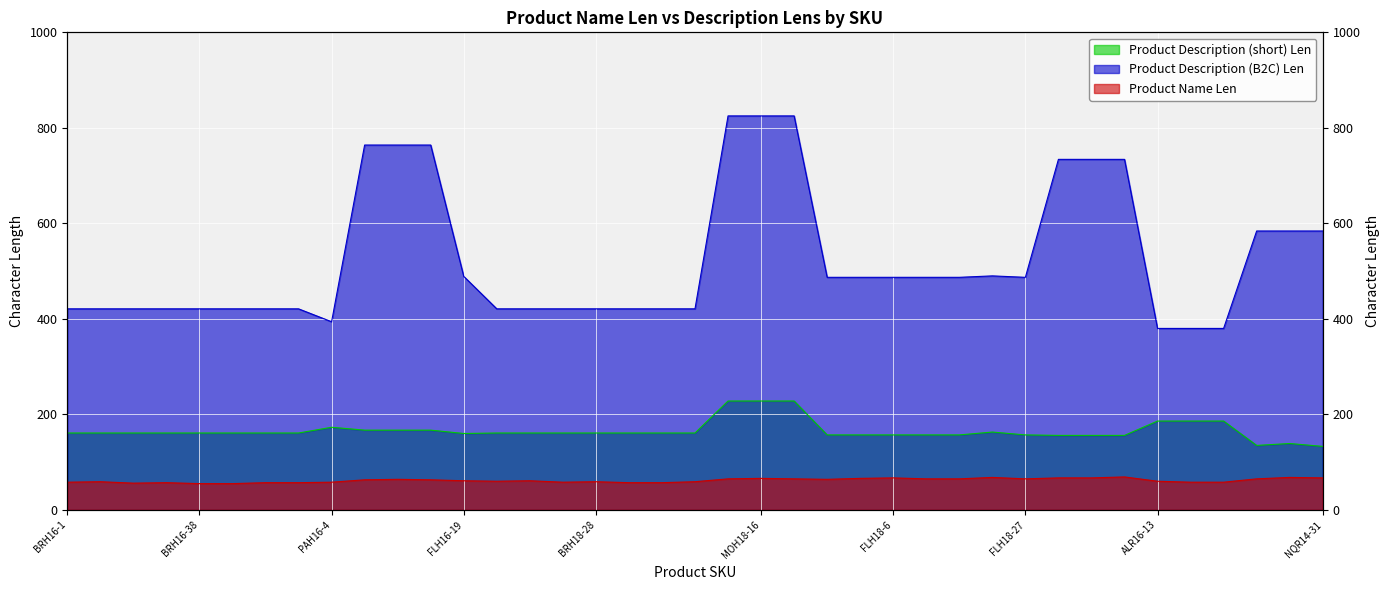

At which category is the sum across all series the highest?

MOH18-16